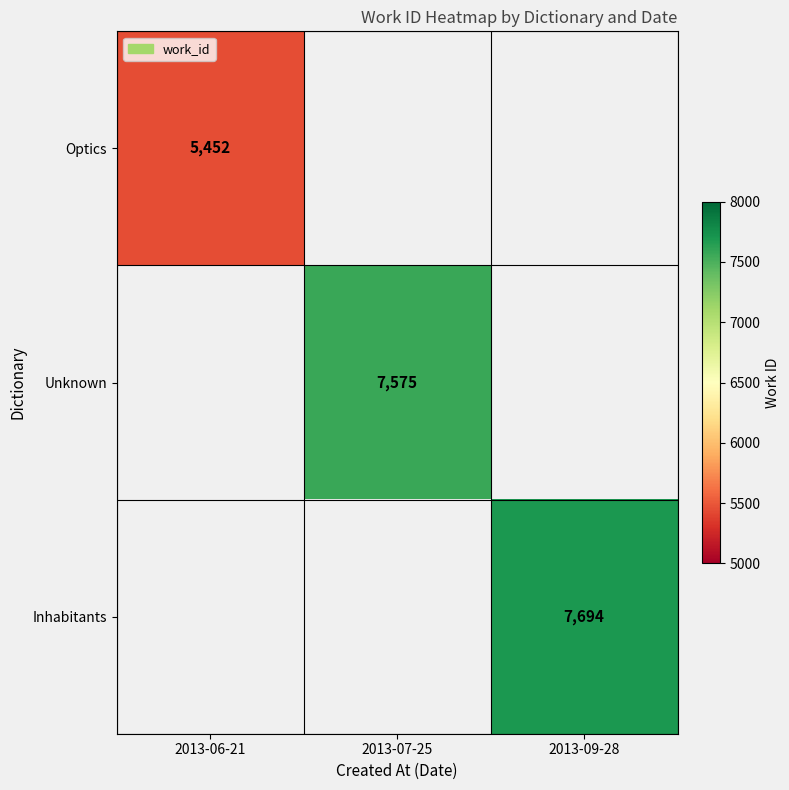

The value of Inhabitants at 2013-09-28 is 10833. True or false?

False